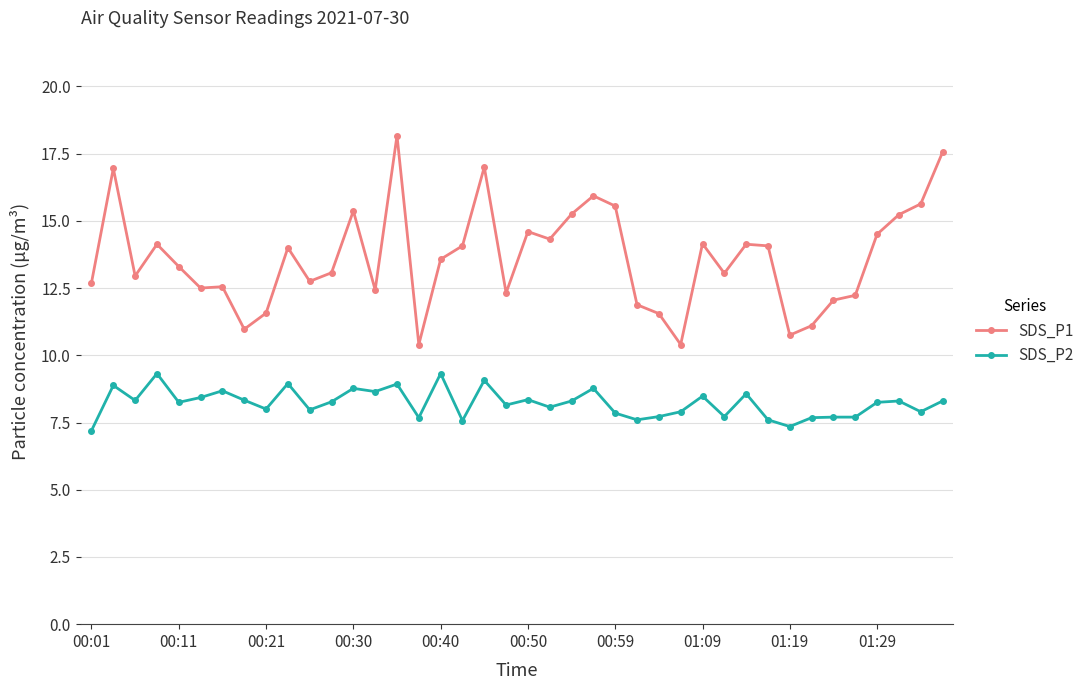

True or false: SDS_P2 has more than 1 points higher than both neighbors.

True